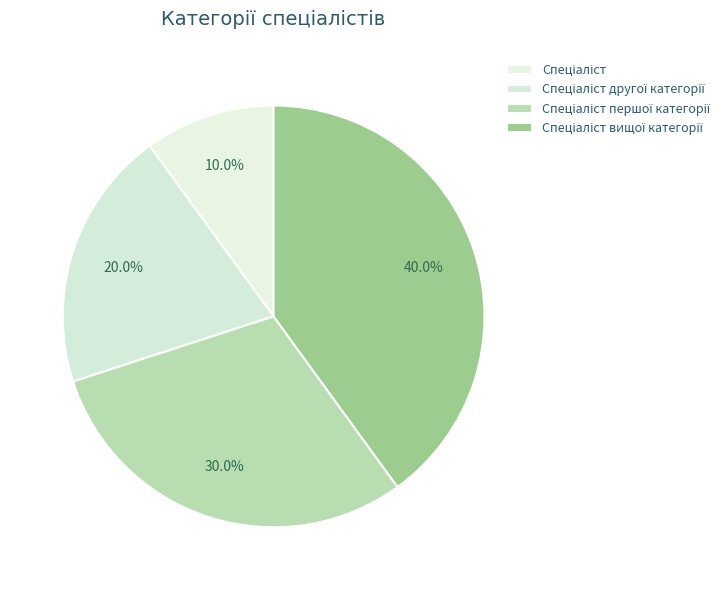

To the nearest percent, what is the difference between the largest and smallest slice percentages?

30%